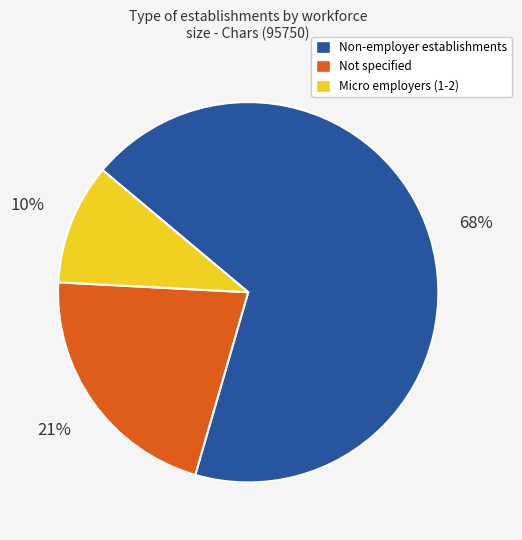

Which has a higher value, Non-employer establishments or Not specified?

Non-employer establishments